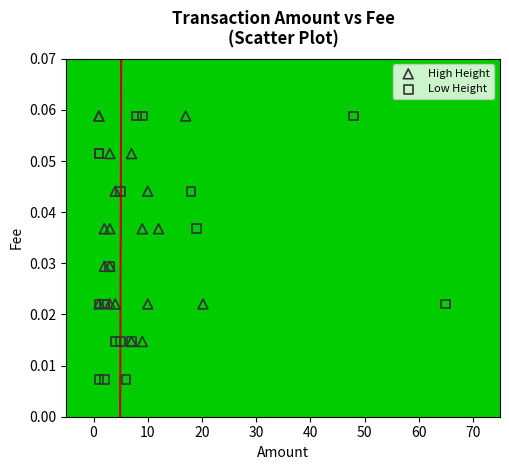

Which series has the largest Y range (max minus min)?

Low Height